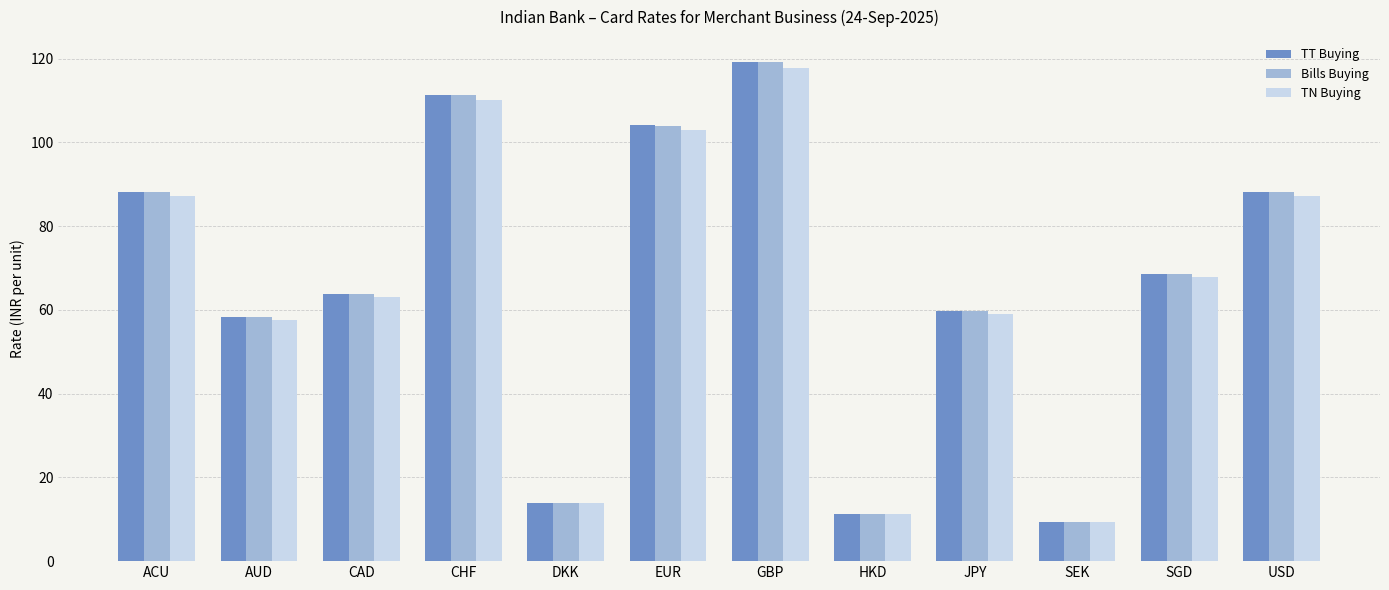

At which label does TN Buying reach its peak?

GBP